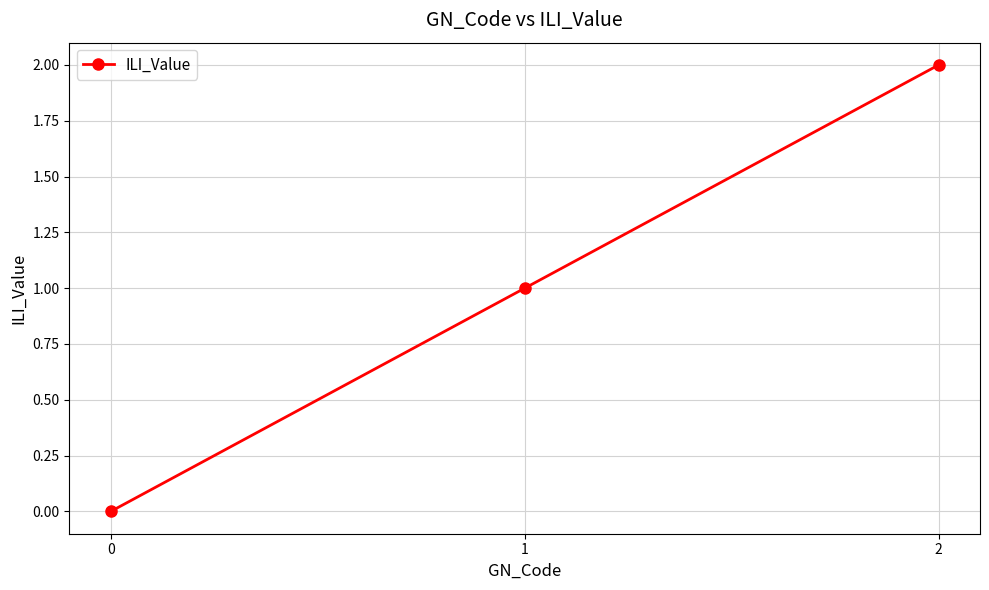

What is the change in value from 0 to 1?

+1